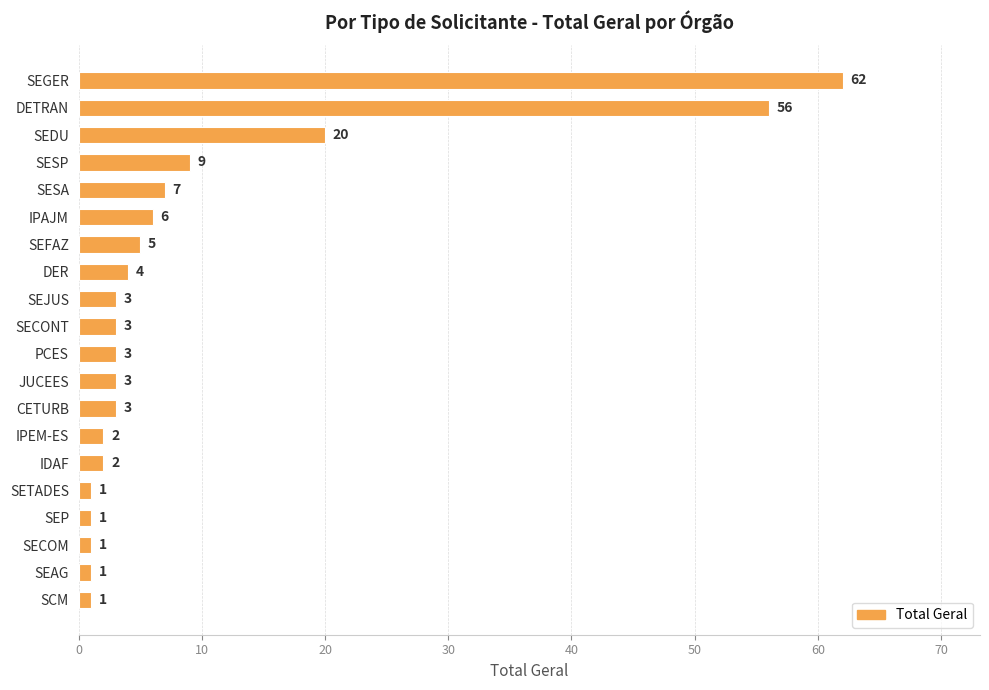

Reading top to bottom, what are all the values shown in this chart?

62	56	20	9	7	6	5	4	3	3	3	3	3	2	2	1	1	1	1	1